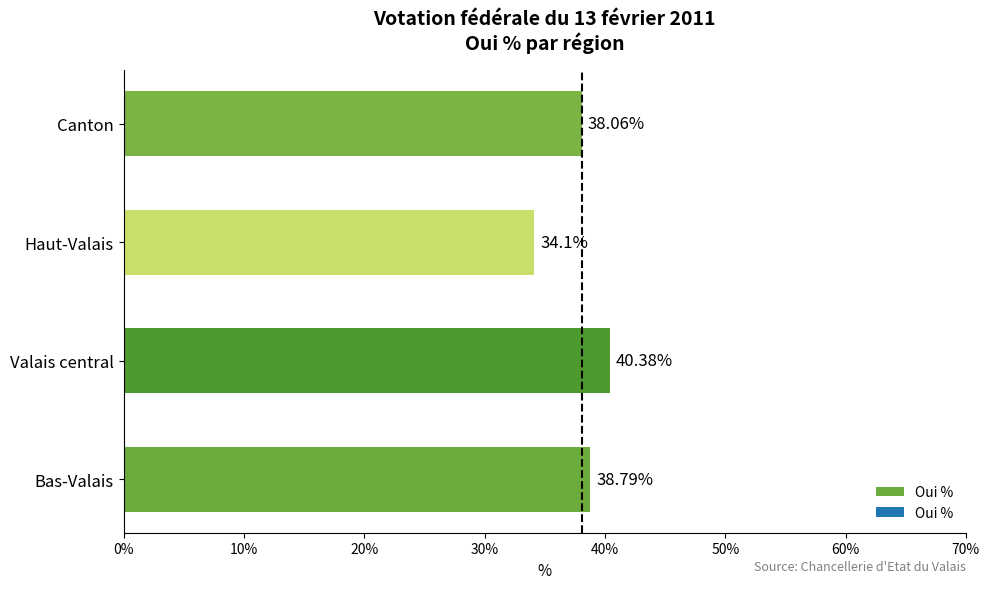

What is the average value?

37.8